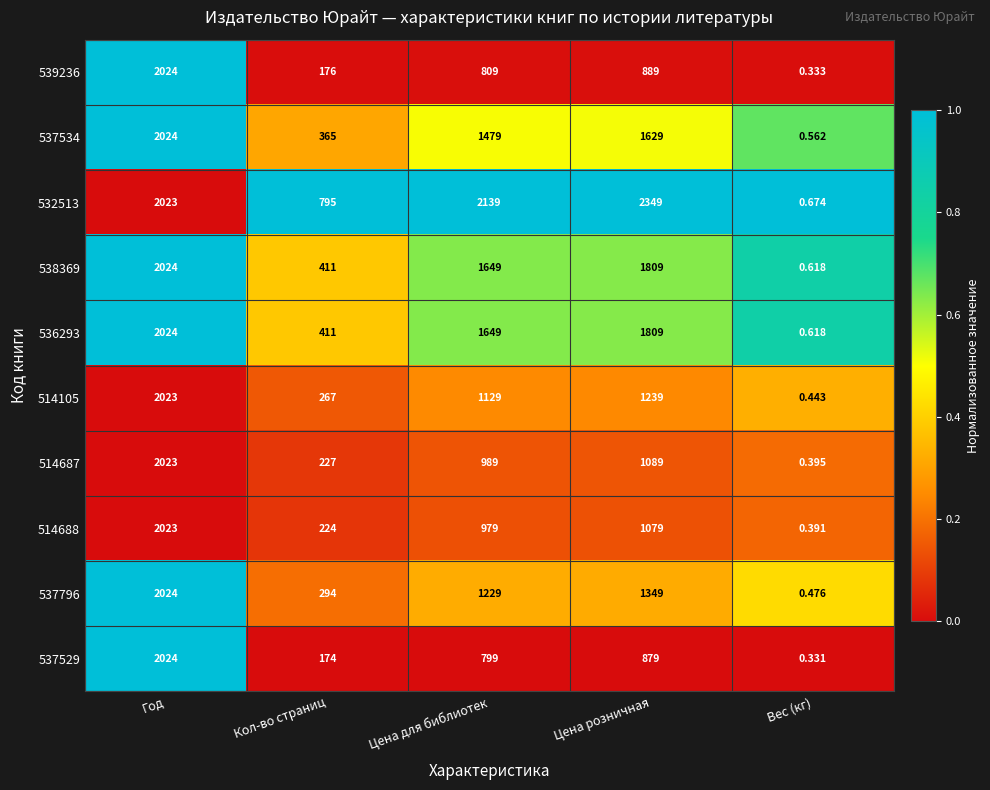

Is the value of 539236 at Цена розничная greater than the value of 537529 at Год?

No